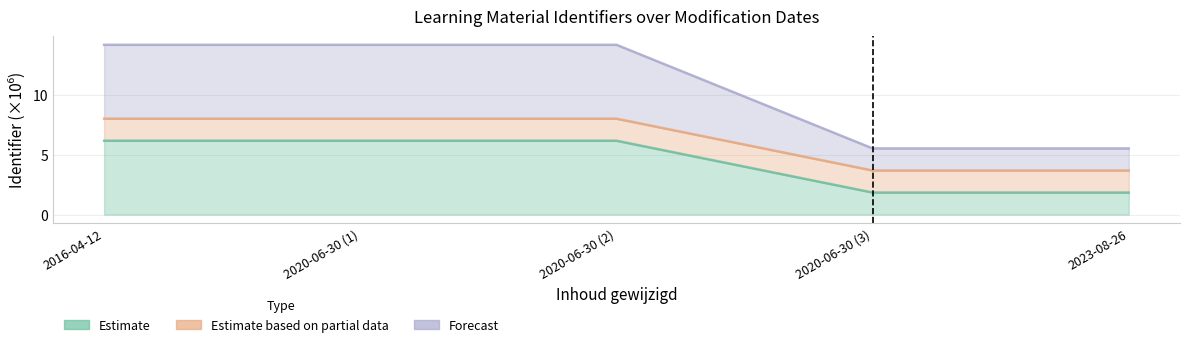

At which label does Forecast first exceed 14?

2016-04-12